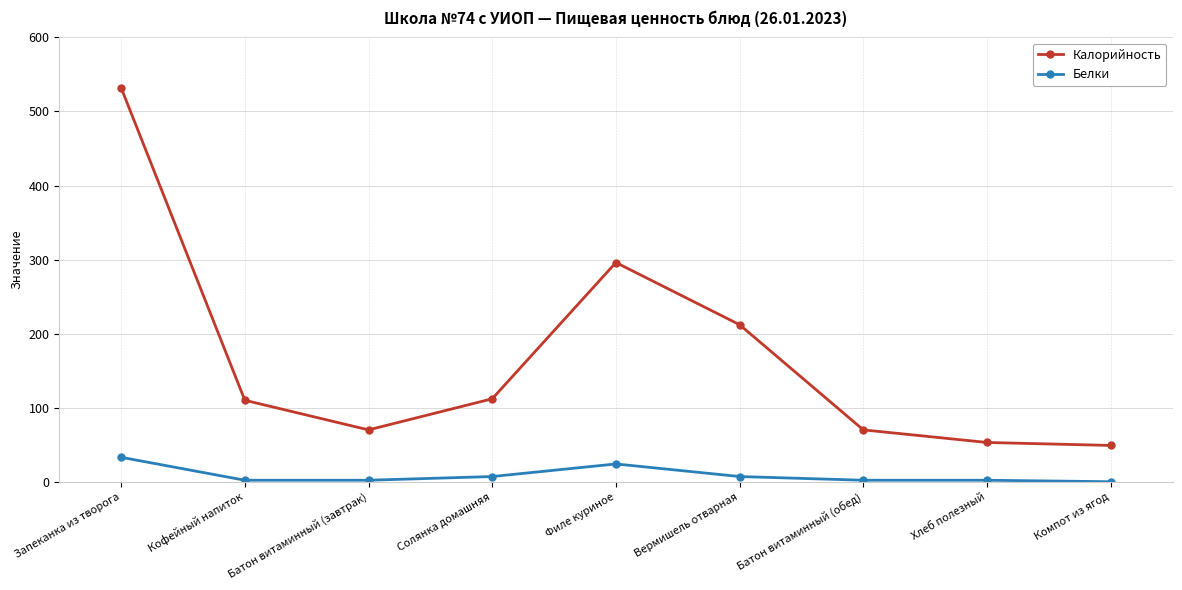

What is the difference between the maximum and minimum values in the Калорийность series?

483